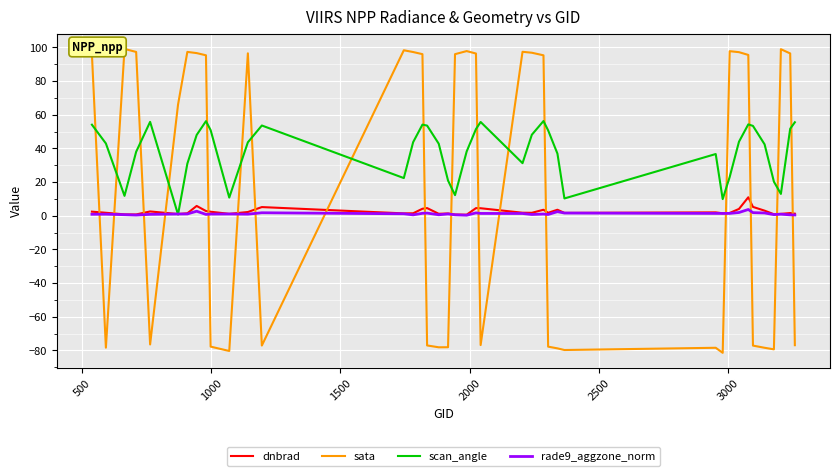

Does the chart display data point markers on the line(s)?

No